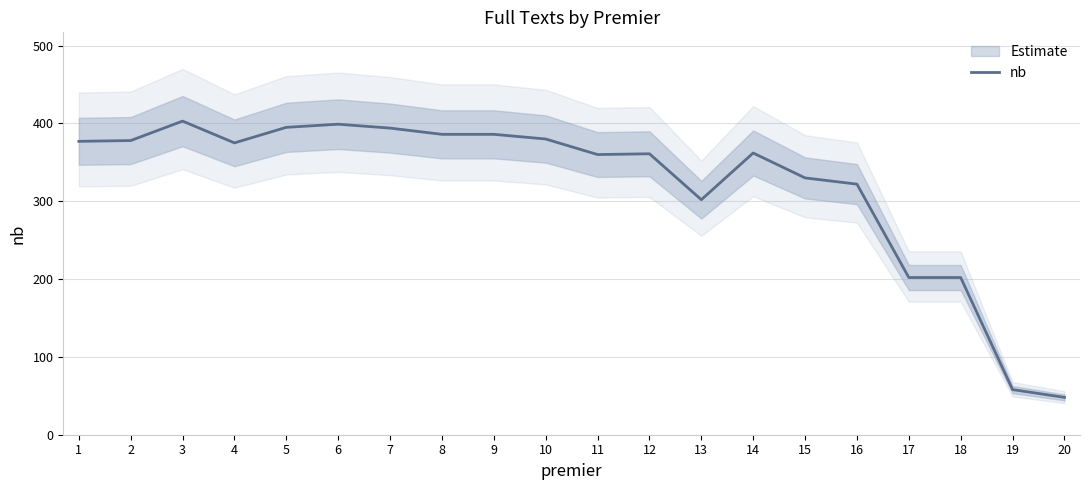

Reading left to right, extract all data points from this chart.

377	378	403	375	395	399	394	386	386	380	360	361	302	362	330	322	202	202	58	48